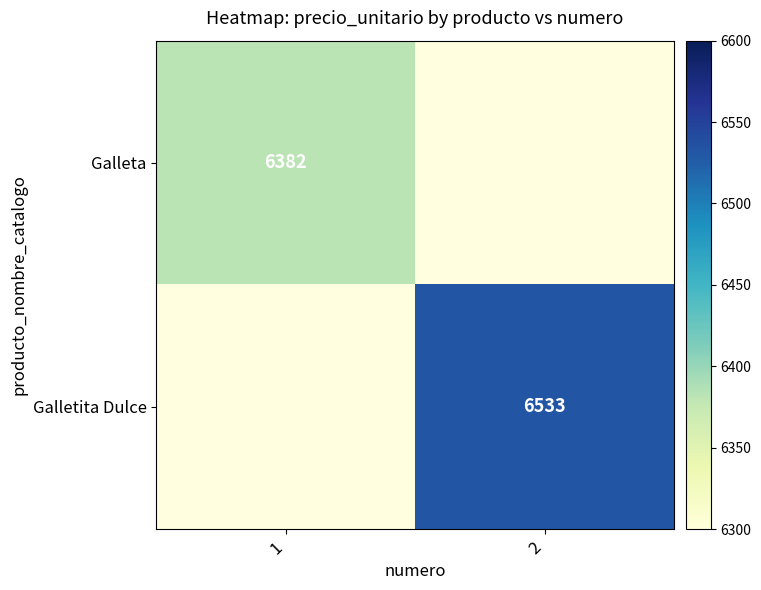

How many series are shown in this chart?

2